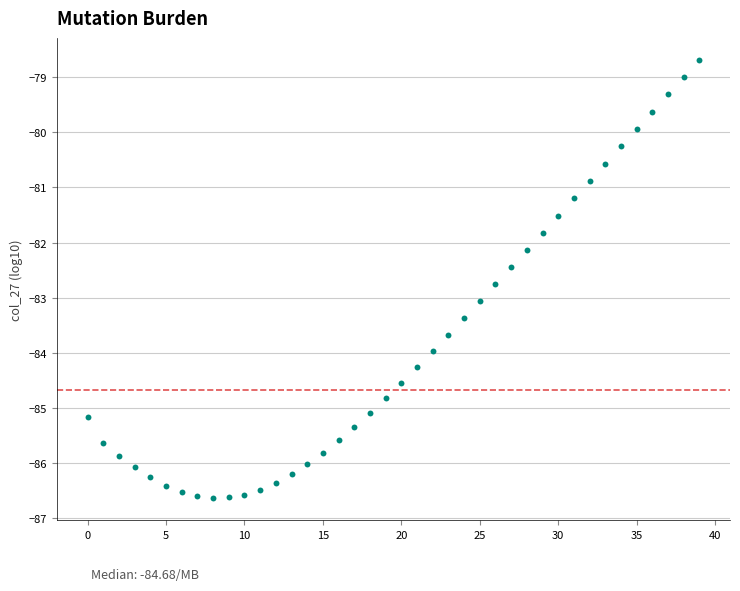

What is the range of Y values (max minus min)?

7.9